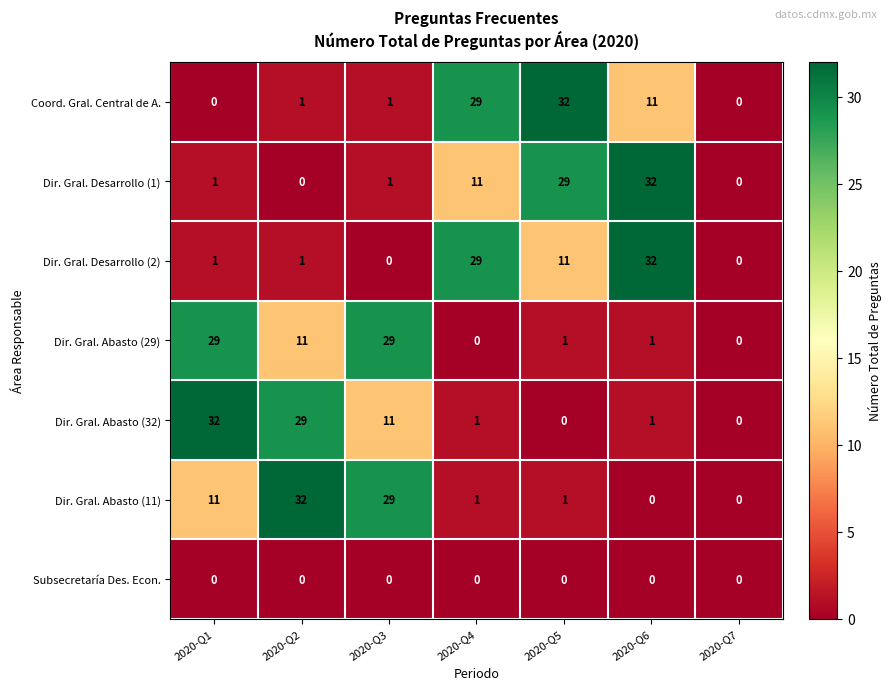

Where does the Dir. Gral. Abasto (11) series first go above 1?

2020-Q1